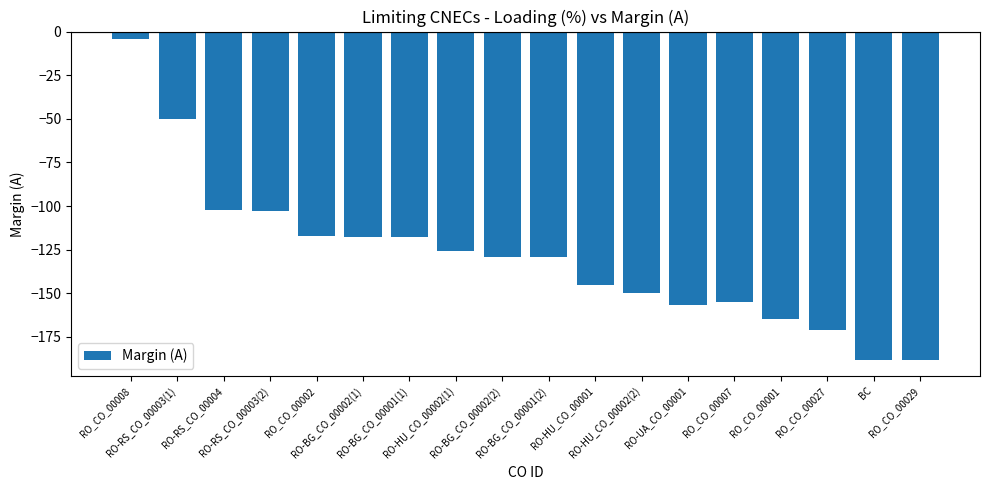

What is the label of the 9th bar from the right?

RO-BG_CO_00001(2)